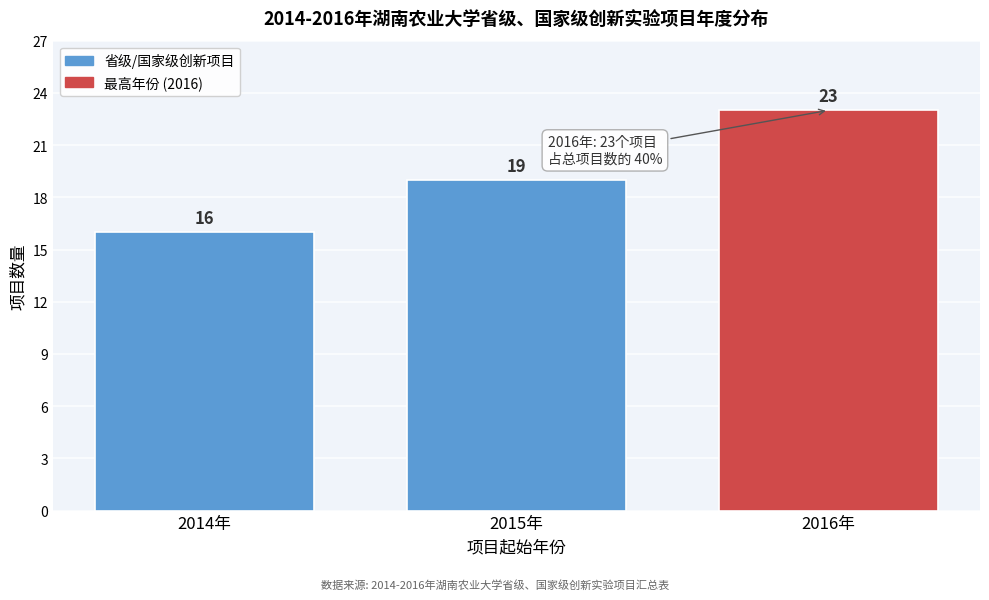

Reading left to right, what are all the values shown in this chart?

16	19	23